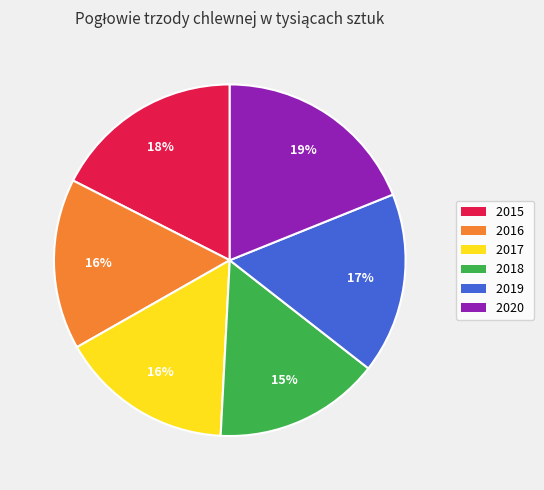

To the nearest percent, what portion does 2017 represent?

16%